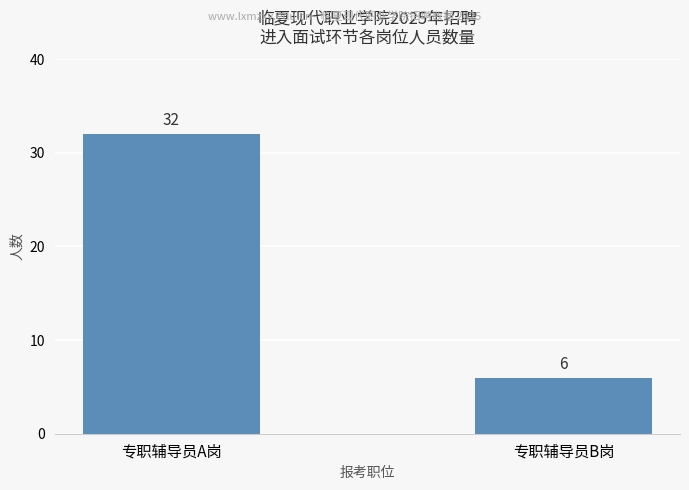

The chart shows a value of 6 at 专职辅导员B岗. True or false?

True